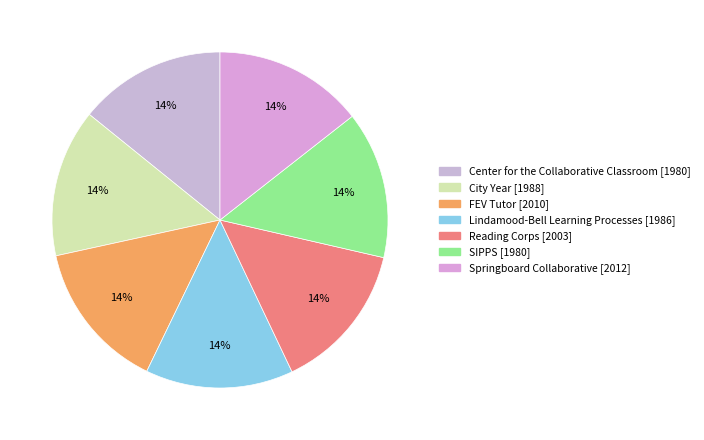

Approximately how many times larger is the value at City Year compared to Springboard Collaborative?

1.0